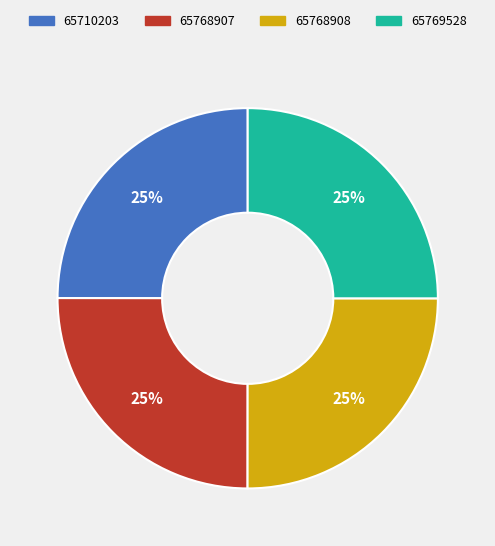

How many segments does this pie chart have?

4